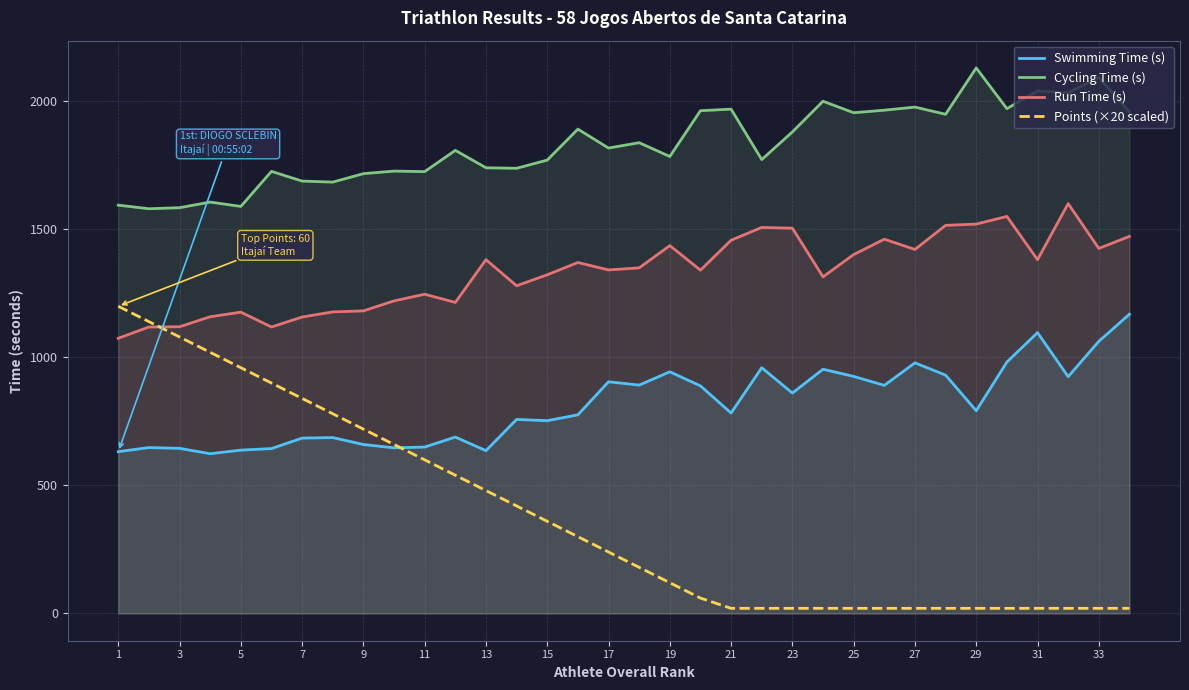

True or false: Cycling Time (s) and Points (×20 scaled) cross at least once.

False